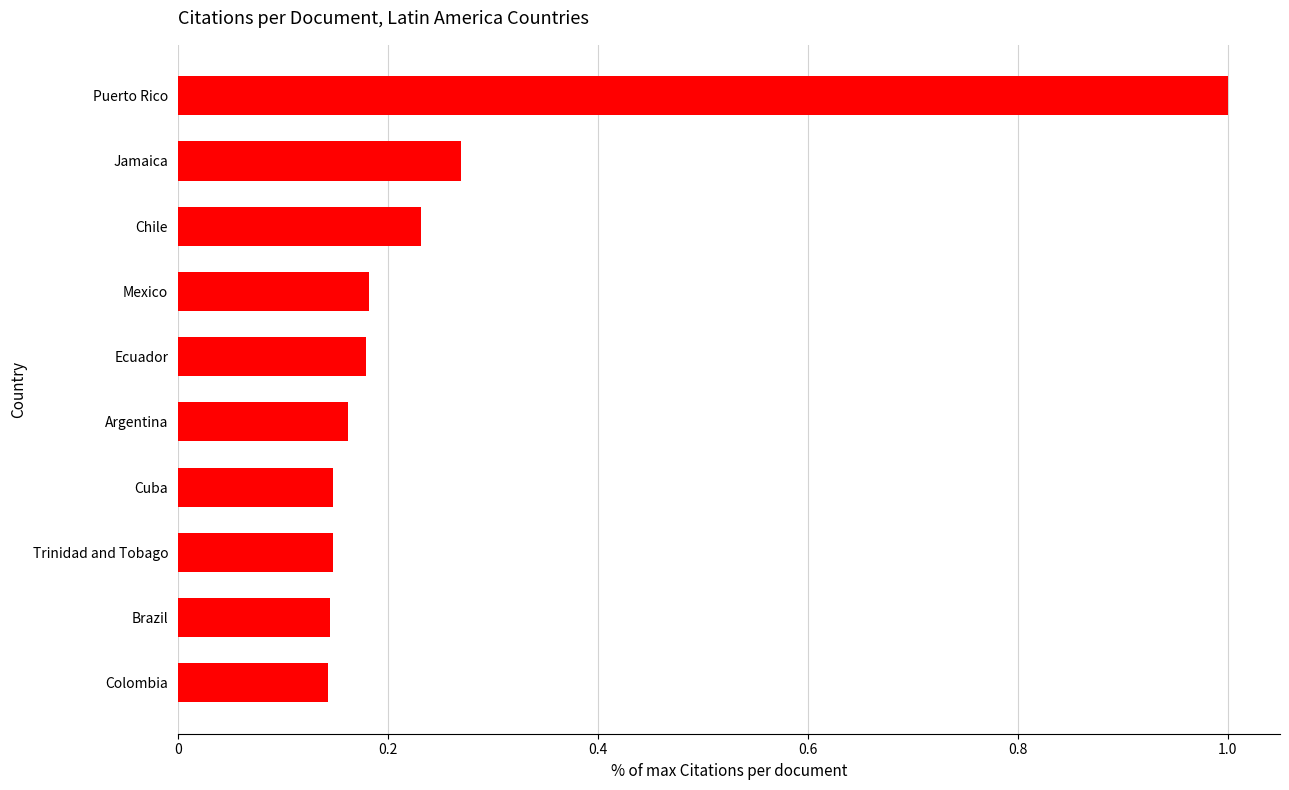

What is the maximum value shown in the chart?

1.0